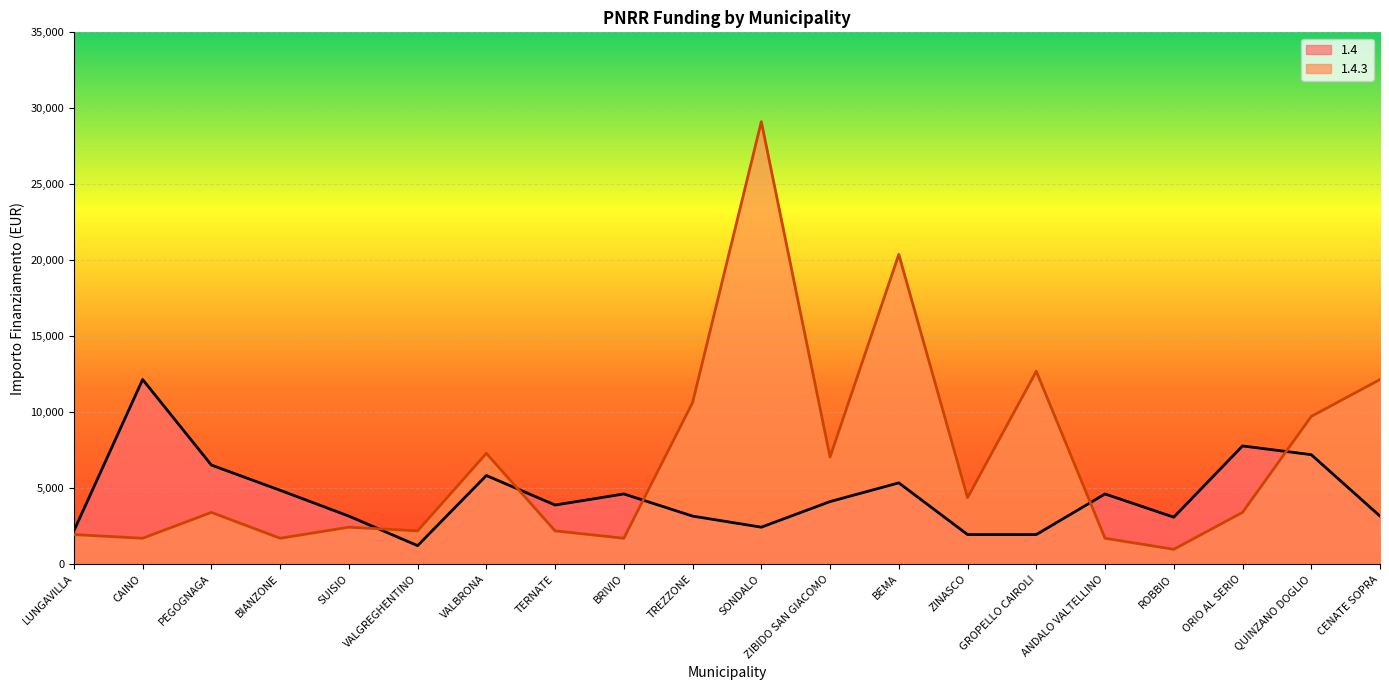

Which series has the largest total across all categories?

1.4.3